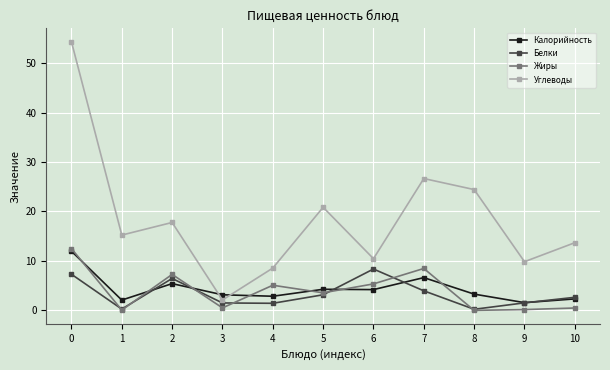

What is the sum of all Белки values?

36.8